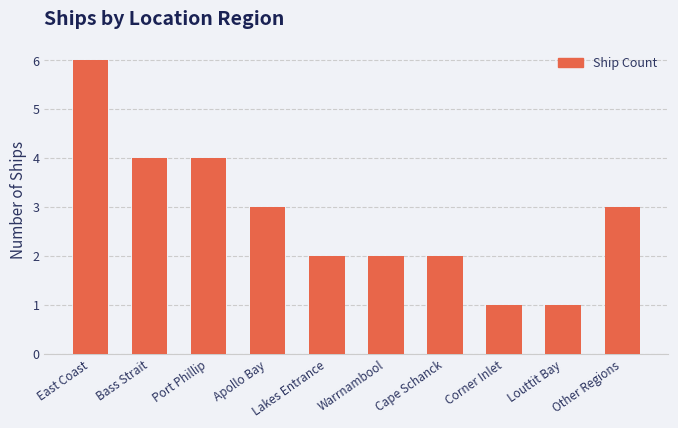

Reading left to right, transcribe all the data shown in this chart.

6	4	4	3	2	2	2	1	1	3